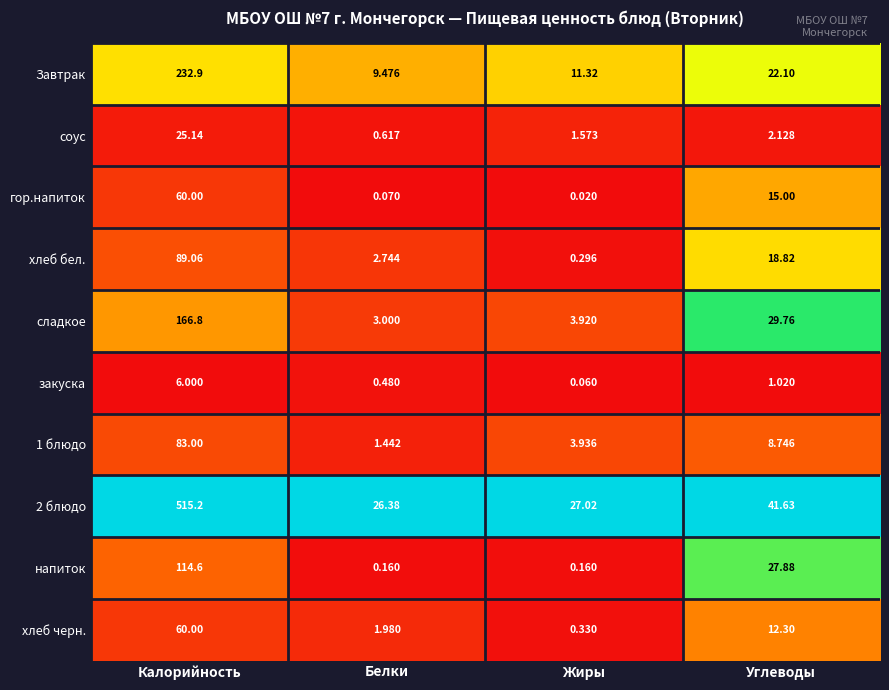

At which category is the sum across all series the highest?

Калорийность